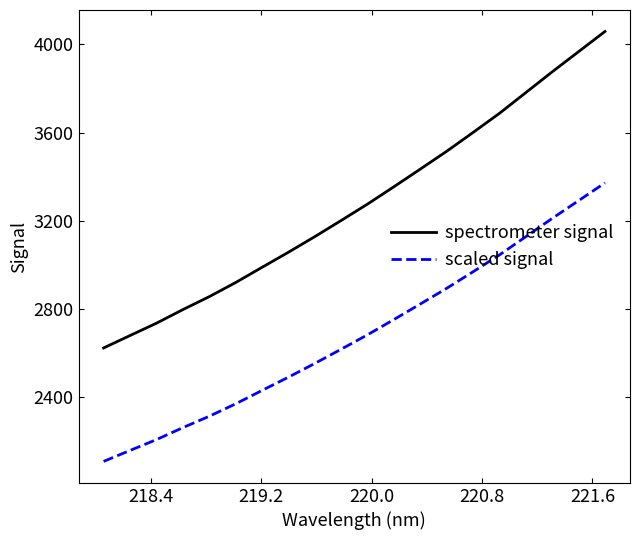

What is the highest value of the scaled signal series?

3371.9